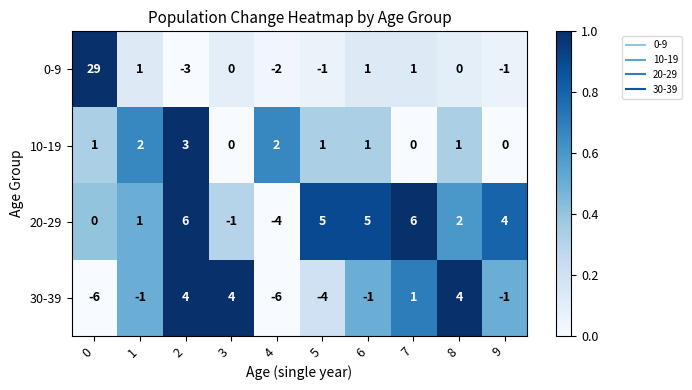

The 30-39 series shows -1 at 9. True or false?

True